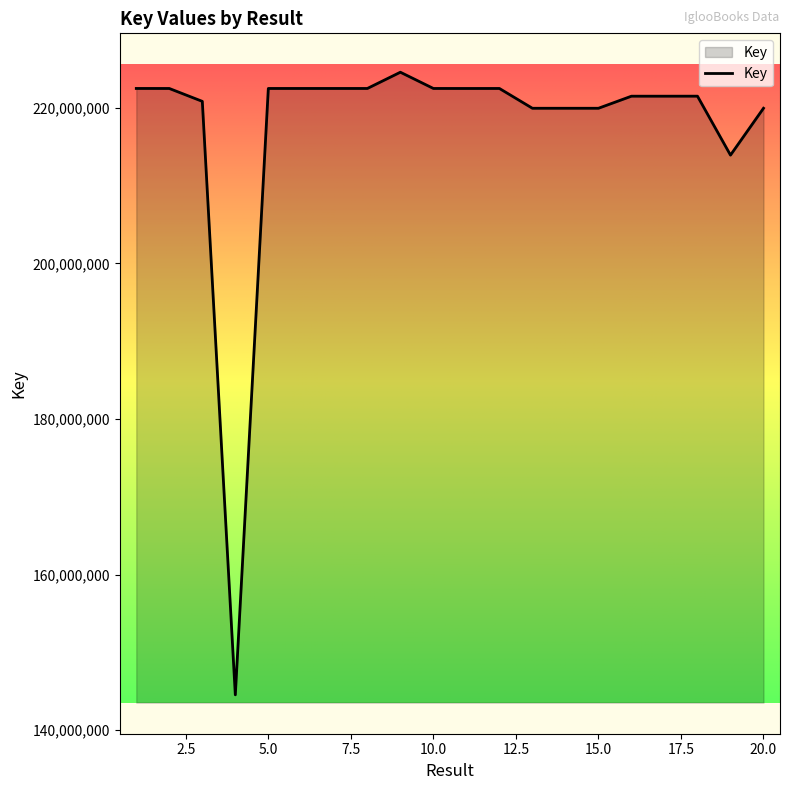

What is the minimum value shown in the chart?

144532423